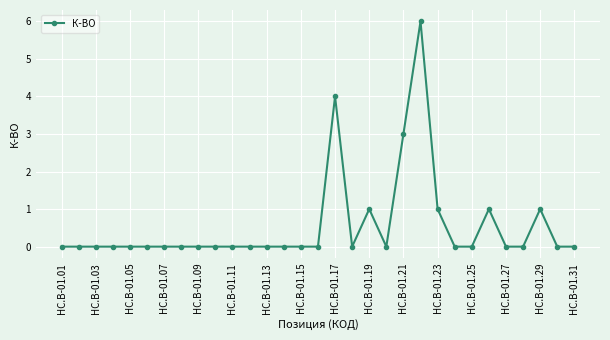

Is this an area chart (filled region under the line)?

No